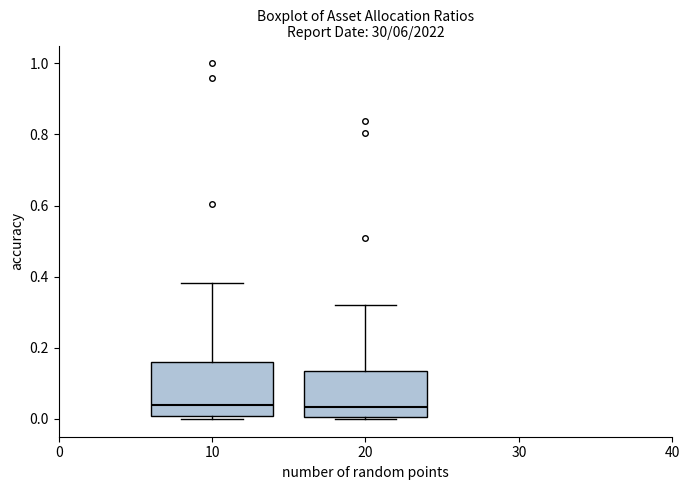

Which box is the tallest, from its lower edge to its upper edge?

10